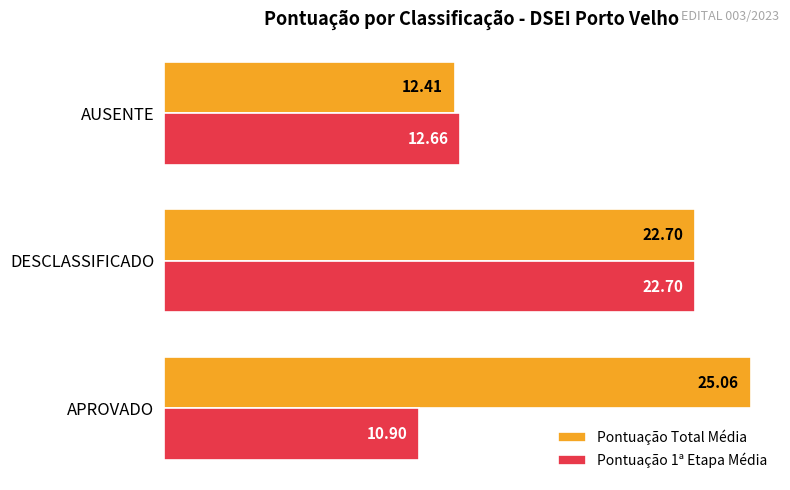

What is the sum of all Pontuação 1ª Etapa Média values?

46.3